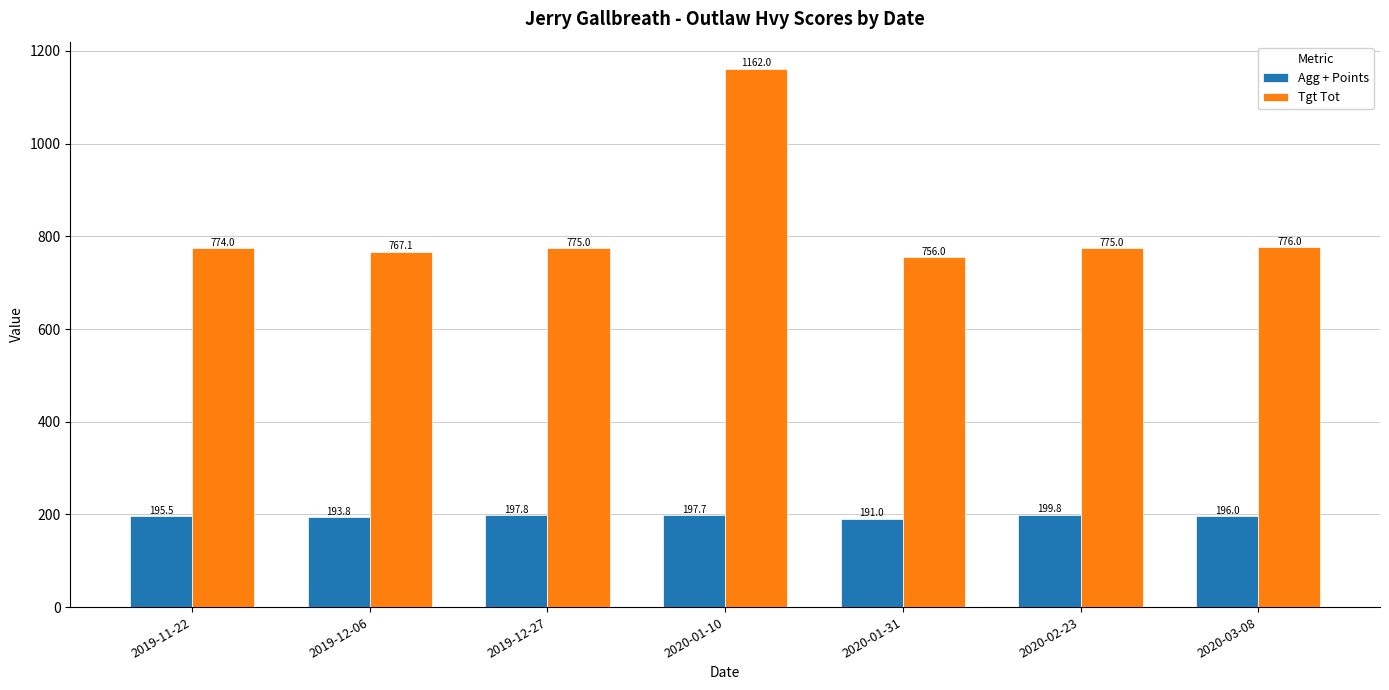

Which category has the lowest value in the Tgt Tot series?

2020-01-31